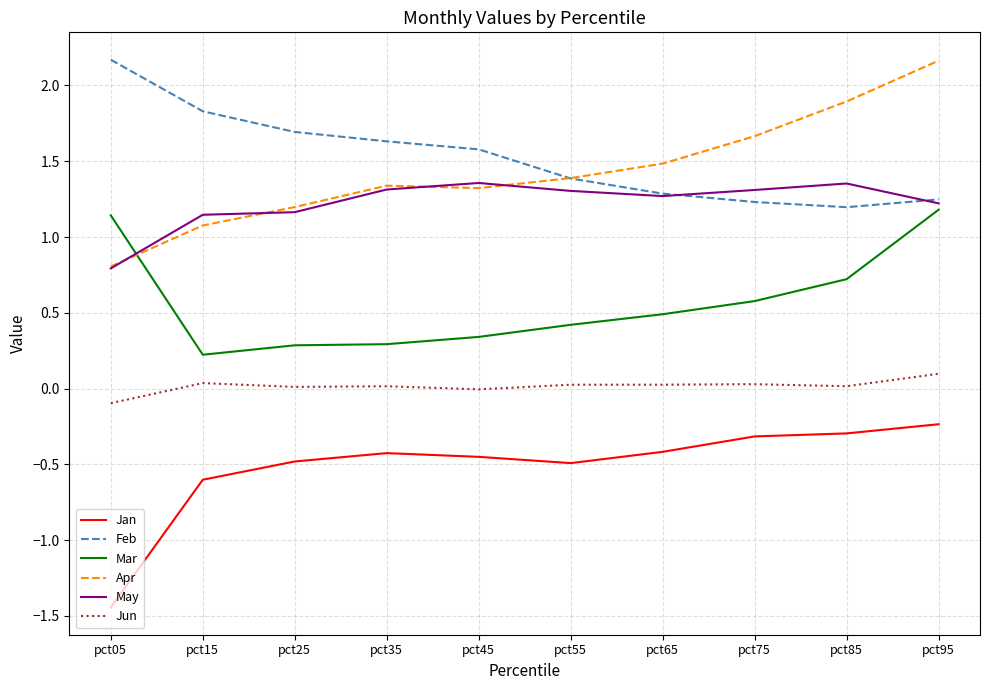

Between pct05 and pct65, which series saw the biggest shift?

Jan